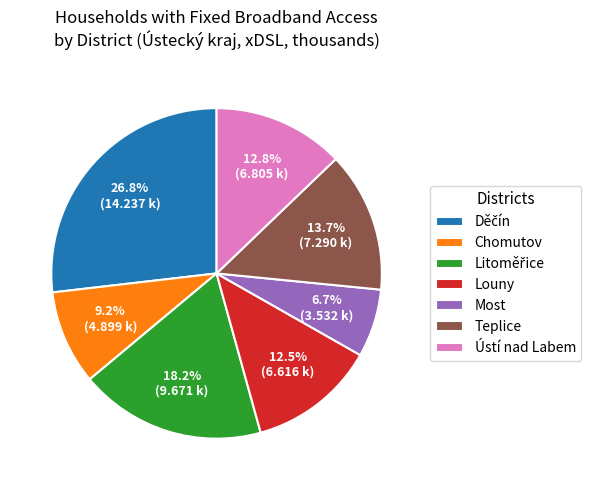

Is the sum of Ústí nad Labem and Chomutov greater than half?

No